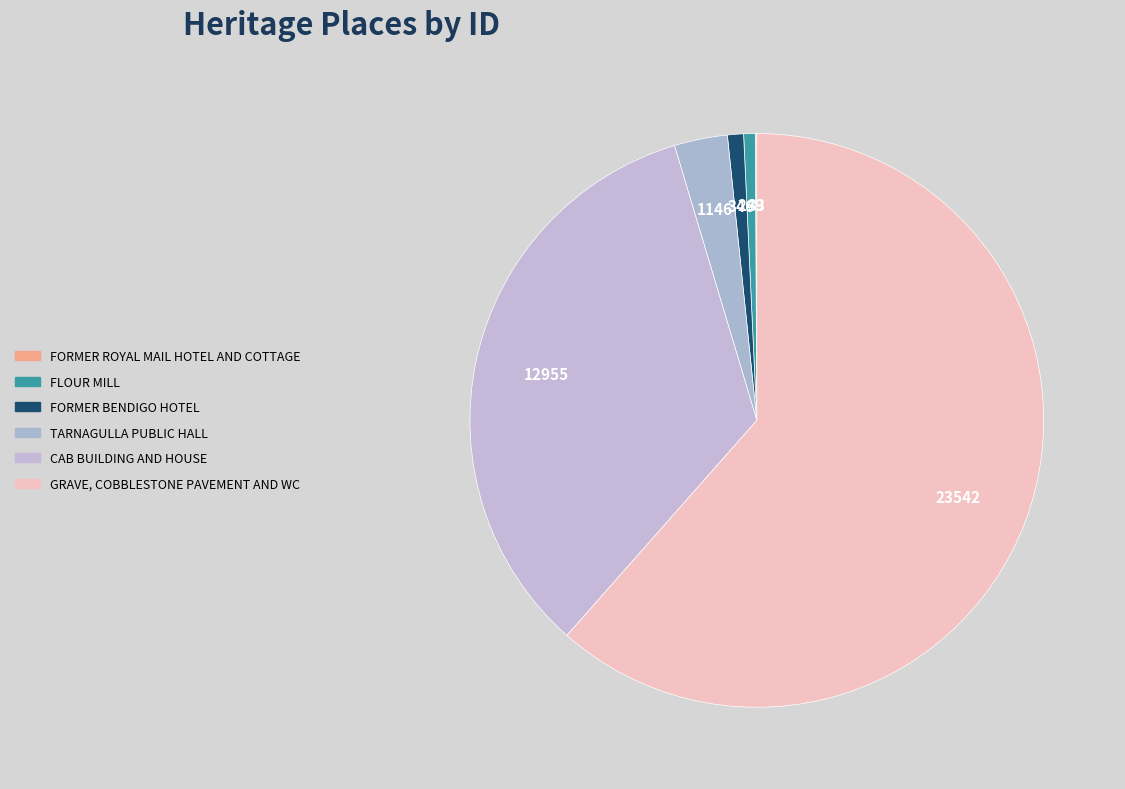

Is it true that GRAVE, COBBLESTONE PAVEMENT AND WC is 62% of the pie?

True